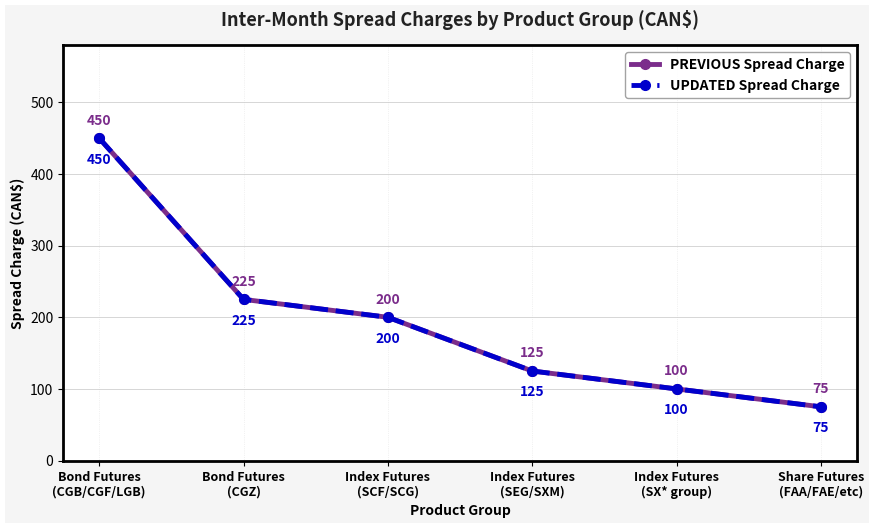

What is the sum of all PREVIOUS Spread Charge values?

1175